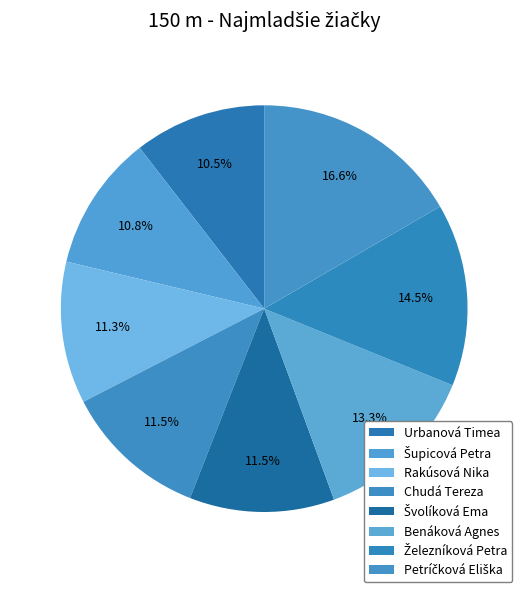

Count the number of slices in the pie.

8